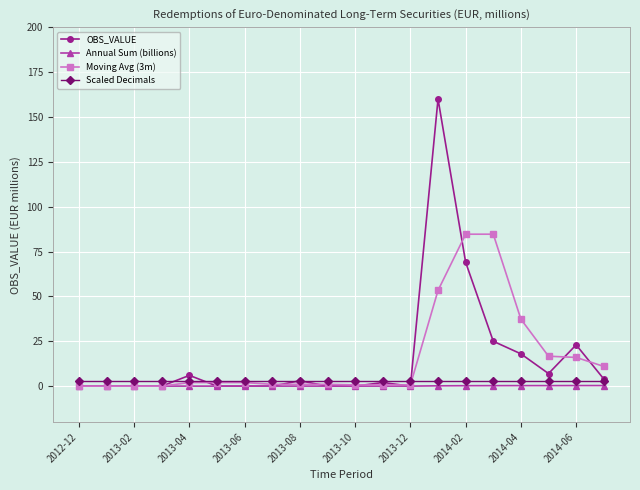

What is the highest value of the OBS_VALUE series?

160.0